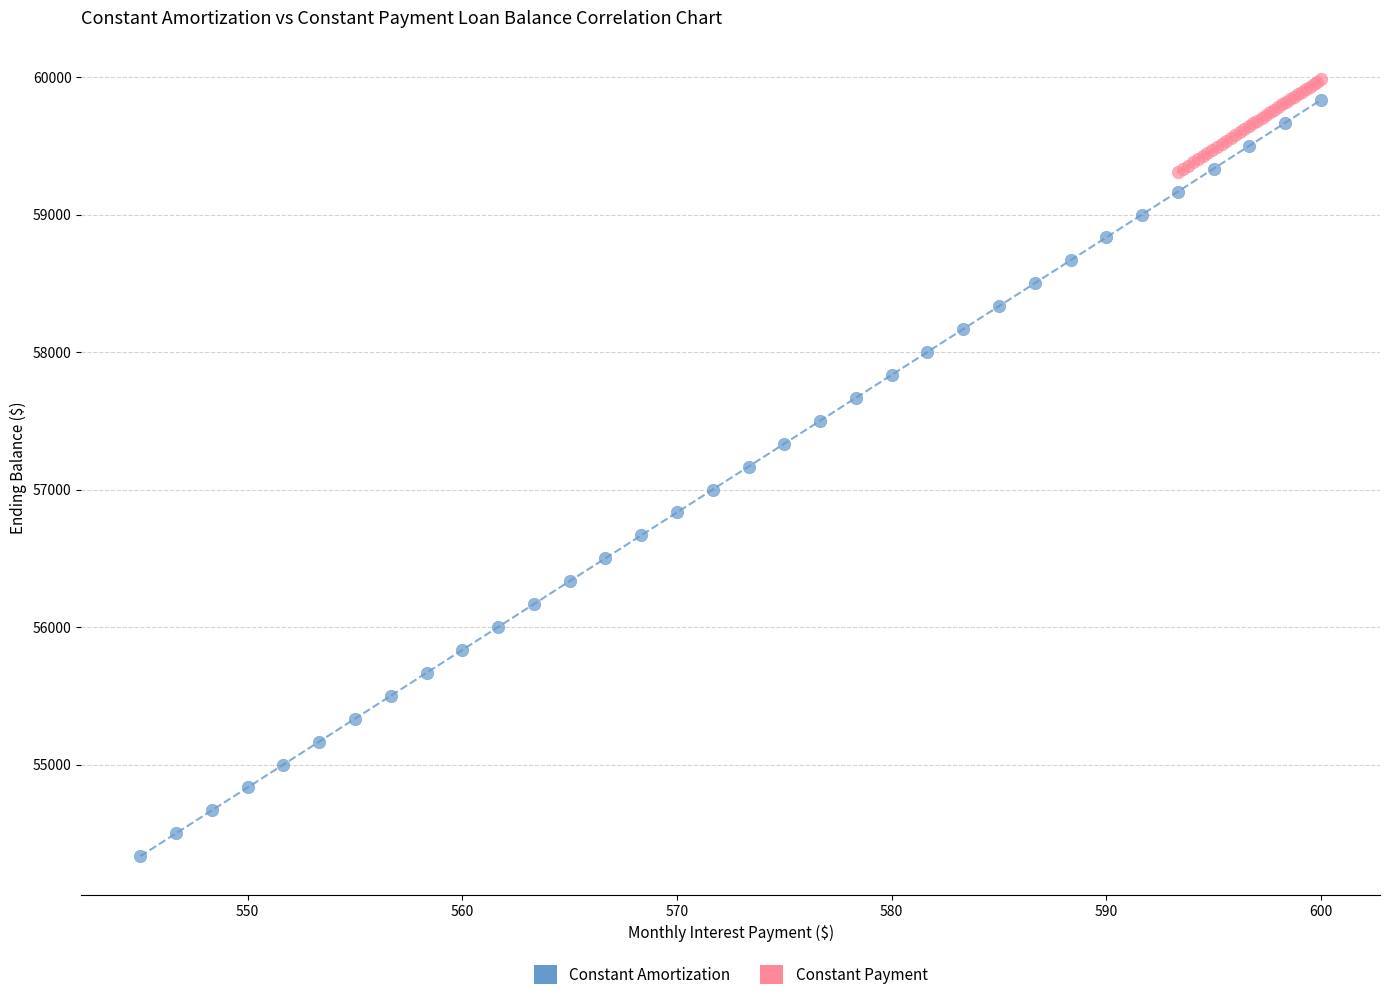

Which series has the largest Y range (max minus min)?

Constant Amortization